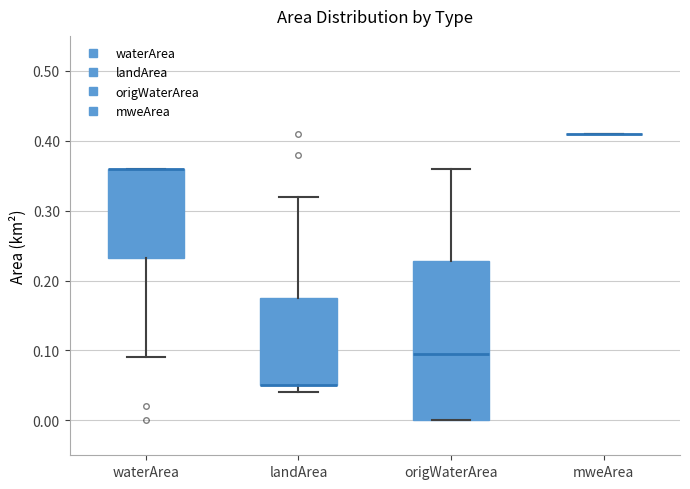

Where does the upper whisker of the box for origWaterArea end on the y-axis? The values are not printed on the chart, so give them approximately, as read against the axis.

0.36